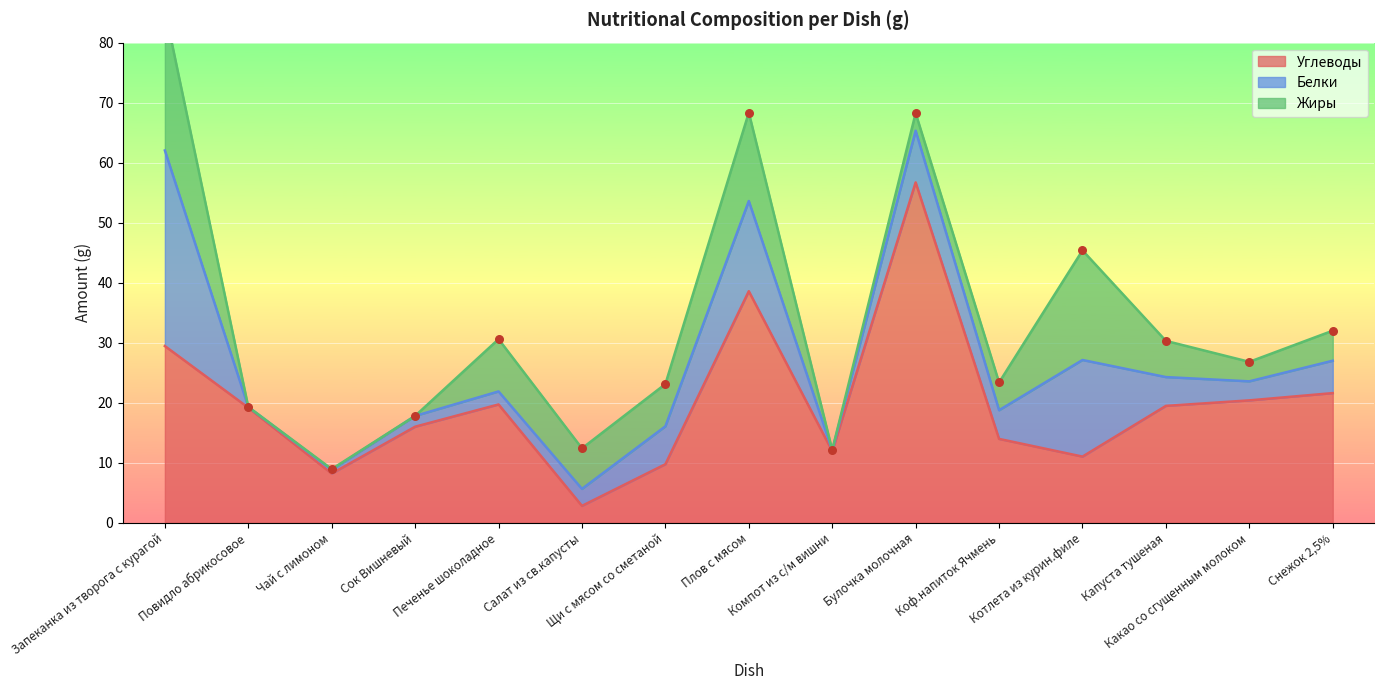

Is the value of Жиры at Булочка молочная greater than the value of Углеводы at Коф.напиток Ячмень?

No